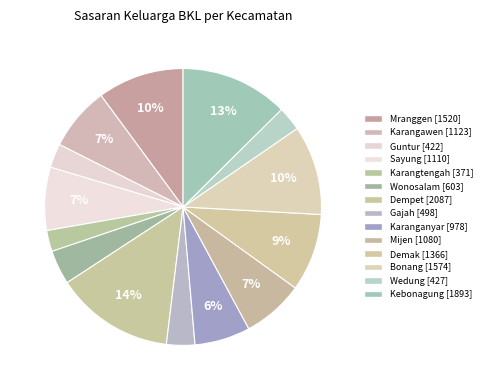

Between Guntur and Dempet, which is larger?

Dempet